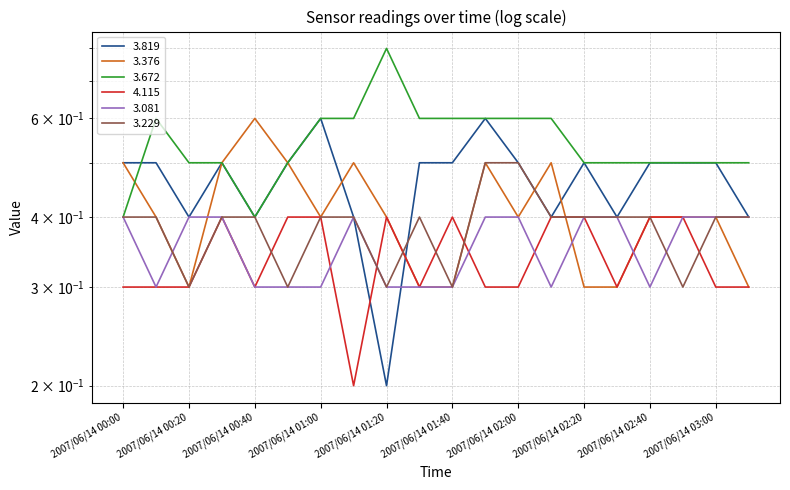

Between 2007/06/14 02:10 and 2007/06/14 03:10, which is larger?

2007/06/14 02:10